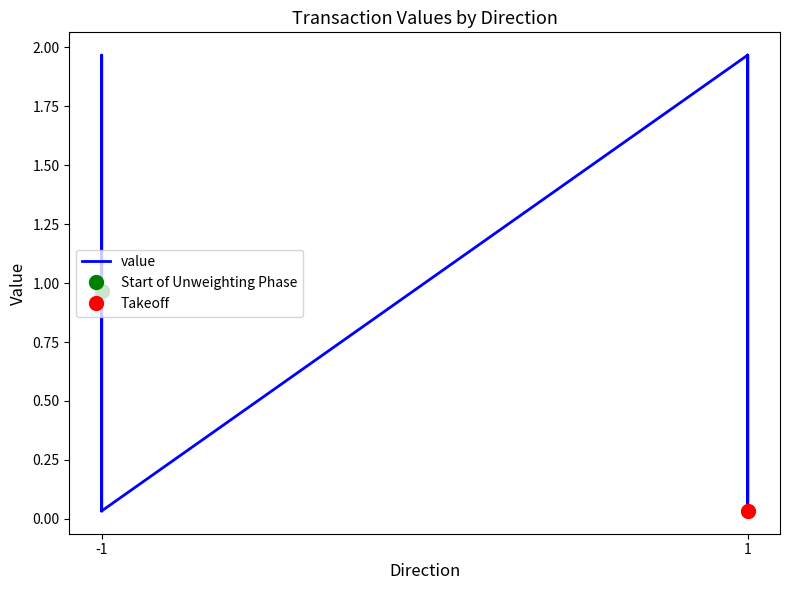

Is this an area chart (filled region under the line)?

No